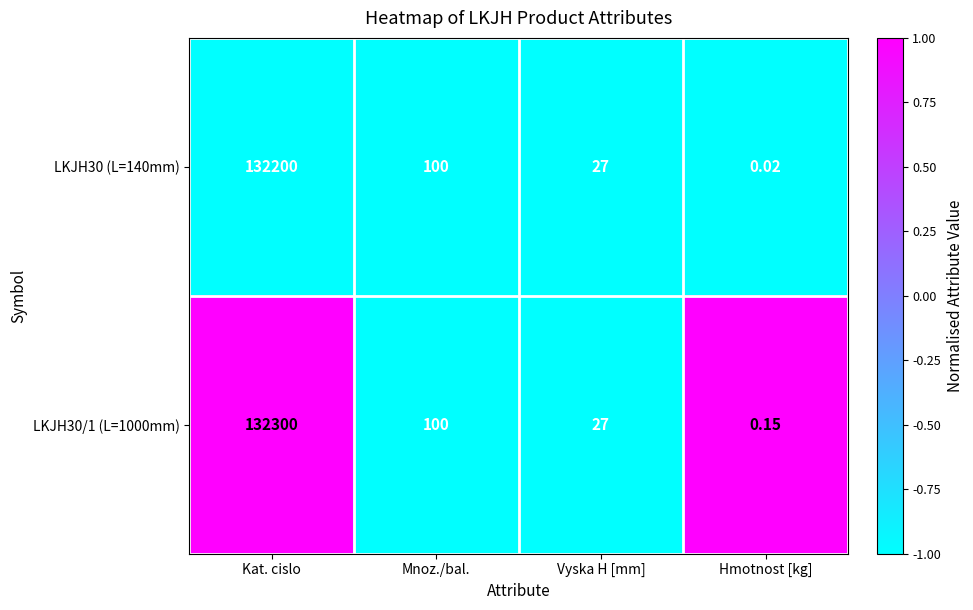

Which series has the largest total across all categories?

LKJH30/1 (L=1000mm)